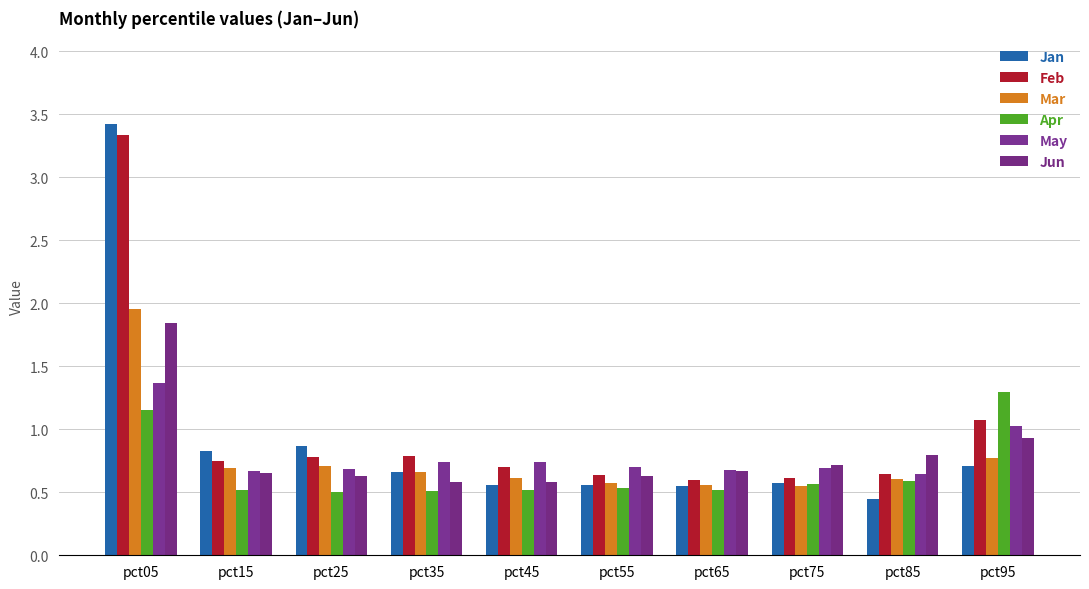

List the labels in order of Mar value, smallest first.

pct75, pct65, pct55, pct85, pct45, pct35, pct15, pct25, pct95, pct05